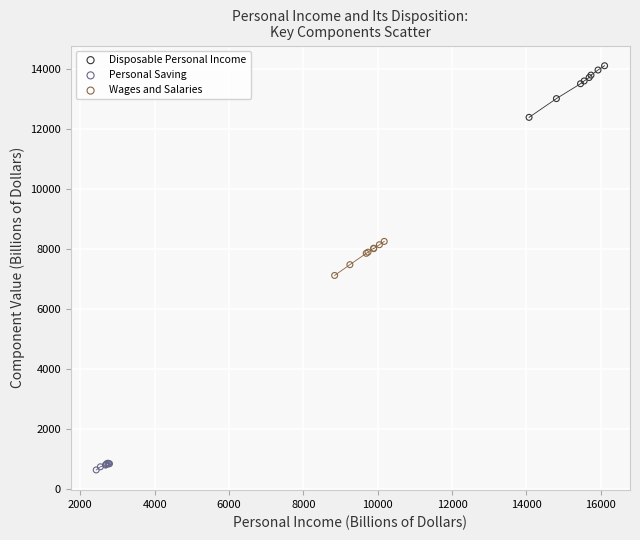

What are all the series names shown in the legend?

Disposable Personal Income, Personal Saving, Wages and Salaries